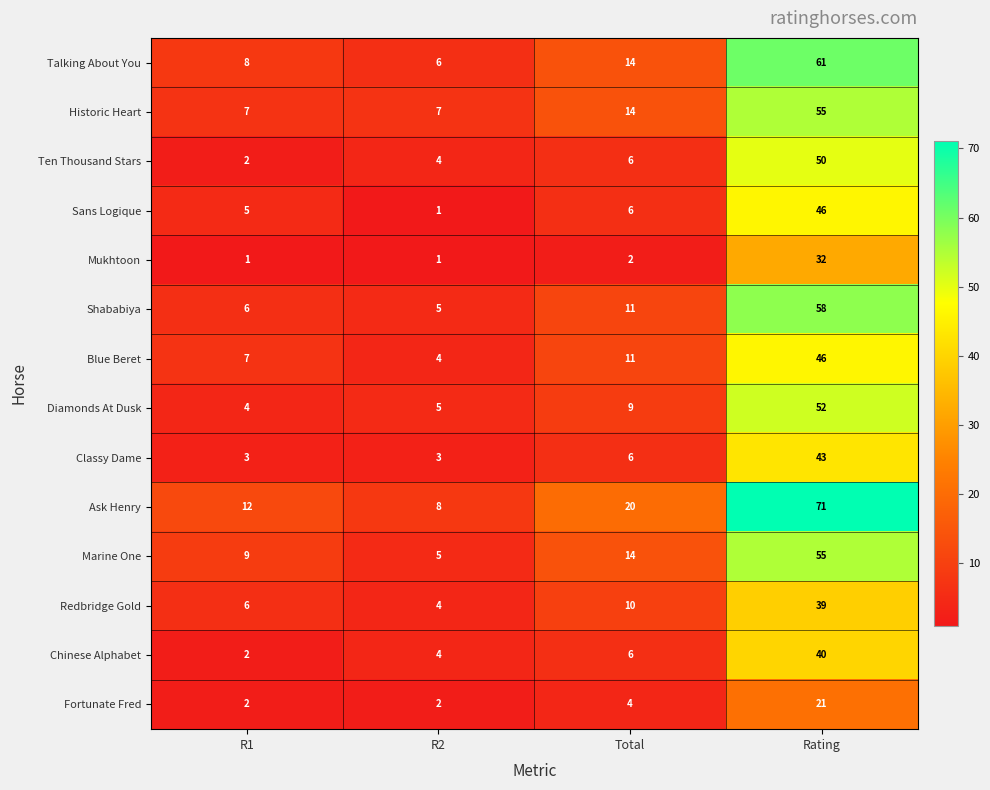

List the labels in order of Ask Henry value, largest first.

Rating, Total, R1, R2